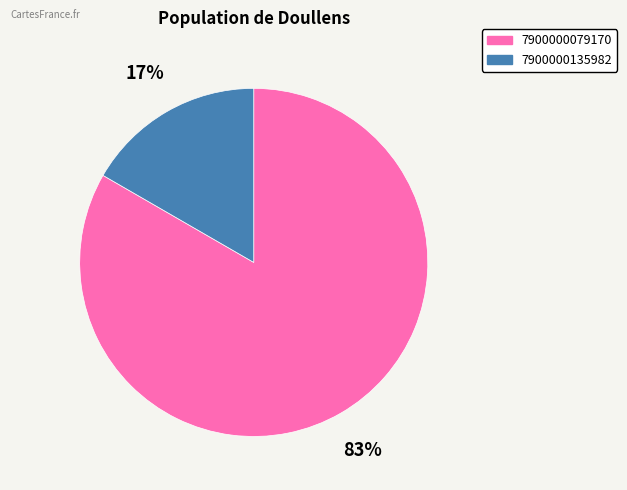

Which category has the biggest portion of the pie?

7900000079170